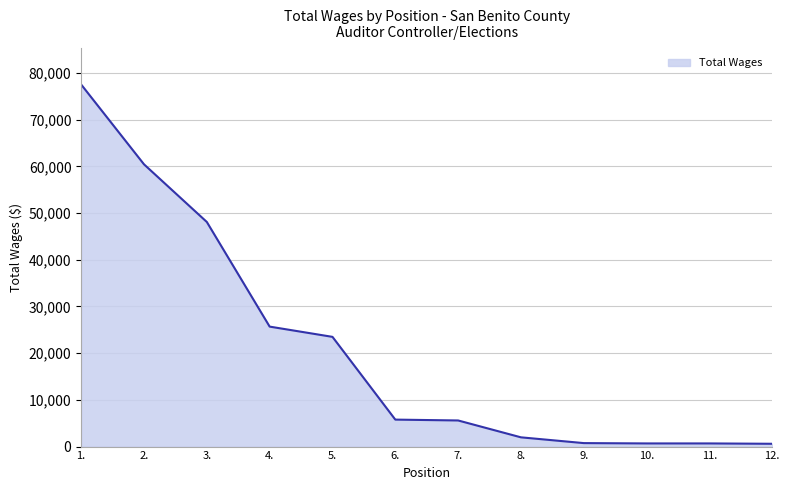

What is the greatest value displayed?

77512